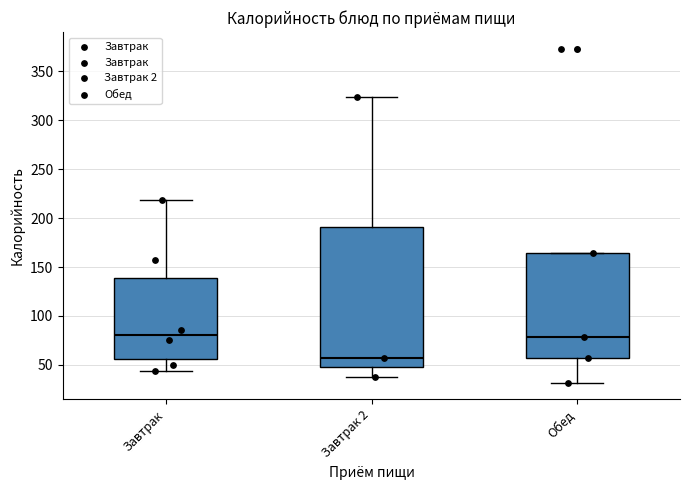

Reading left to right, read every box against the y-axis: the position of its median line, the range the box covers, and the ends of its whiskers. The values are not printed on the chart, so give them approximately, as read against the axis.

Завтрак: median 80, box 55 to 140, whiskers 45 to 220
Завтрак 2: median 55, box 50 to 190, whiskers 40 to 325
Обед: median 80, box 55 to 165, whiskers 30 to 165